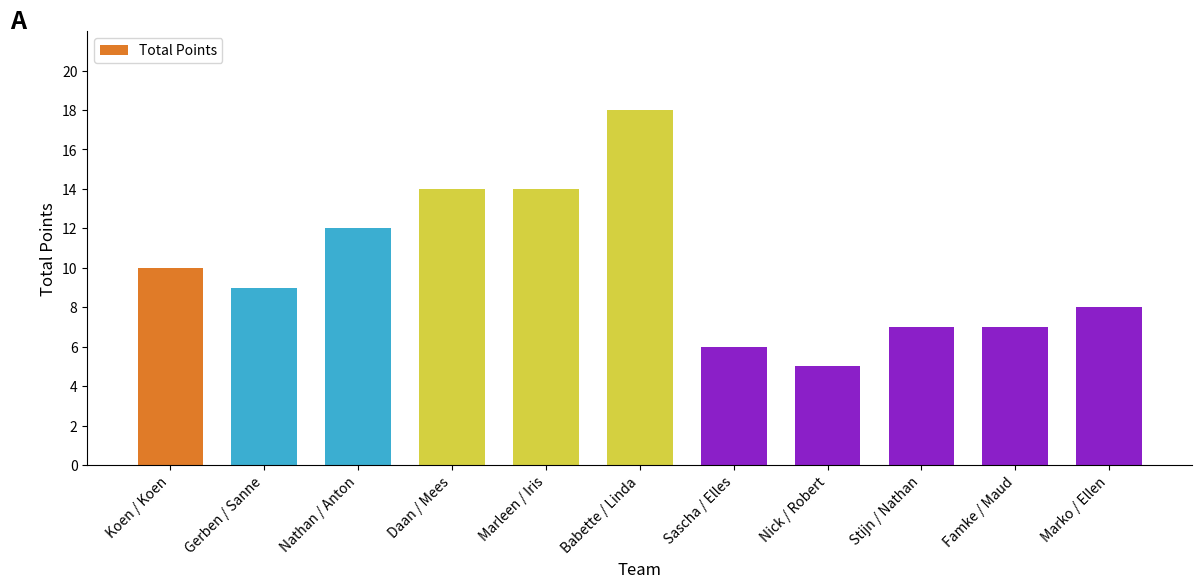

The value at Nathan / Anton is 12. True or false?

True